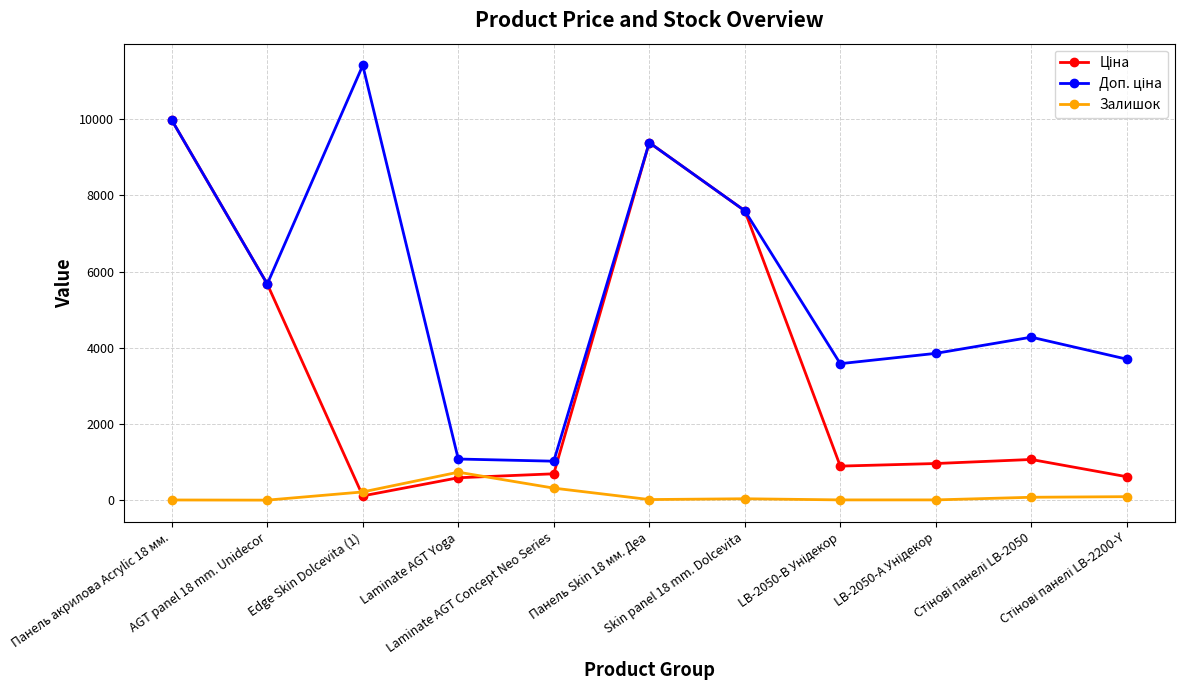

What is the maximum value for Залишок?

736.0